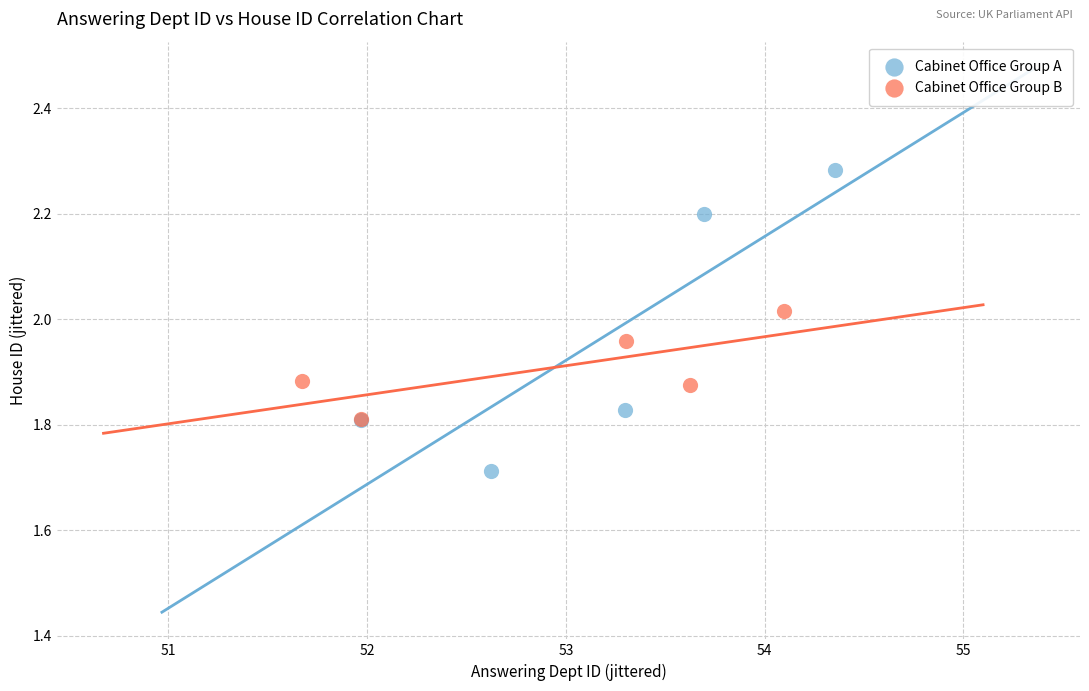

Which series has the largest Y range (max minus min)?

Cabinet Office Group A